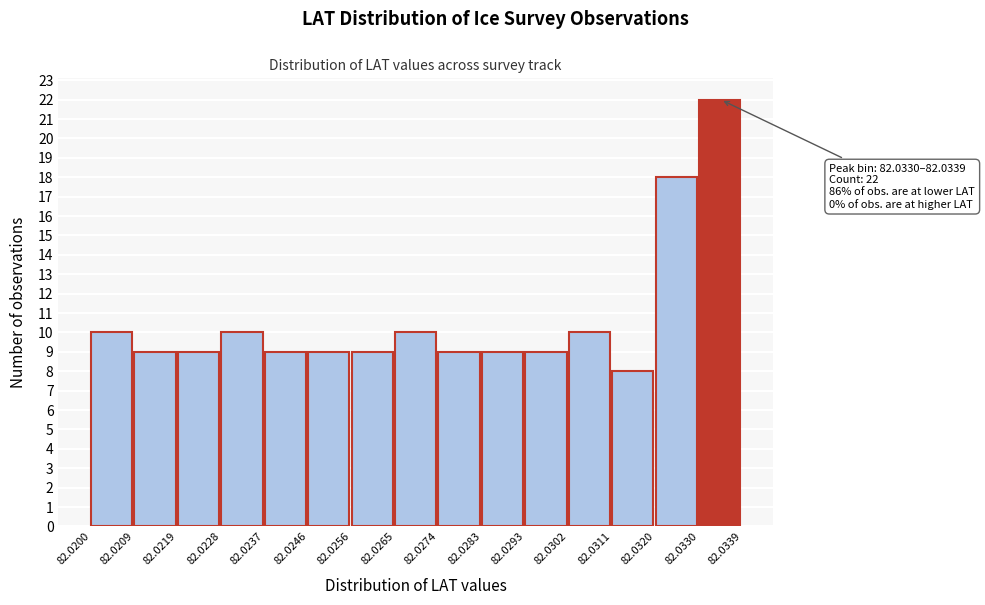

Over which range of the x-axis is the bar tallest?

82.0330 to 82.0339